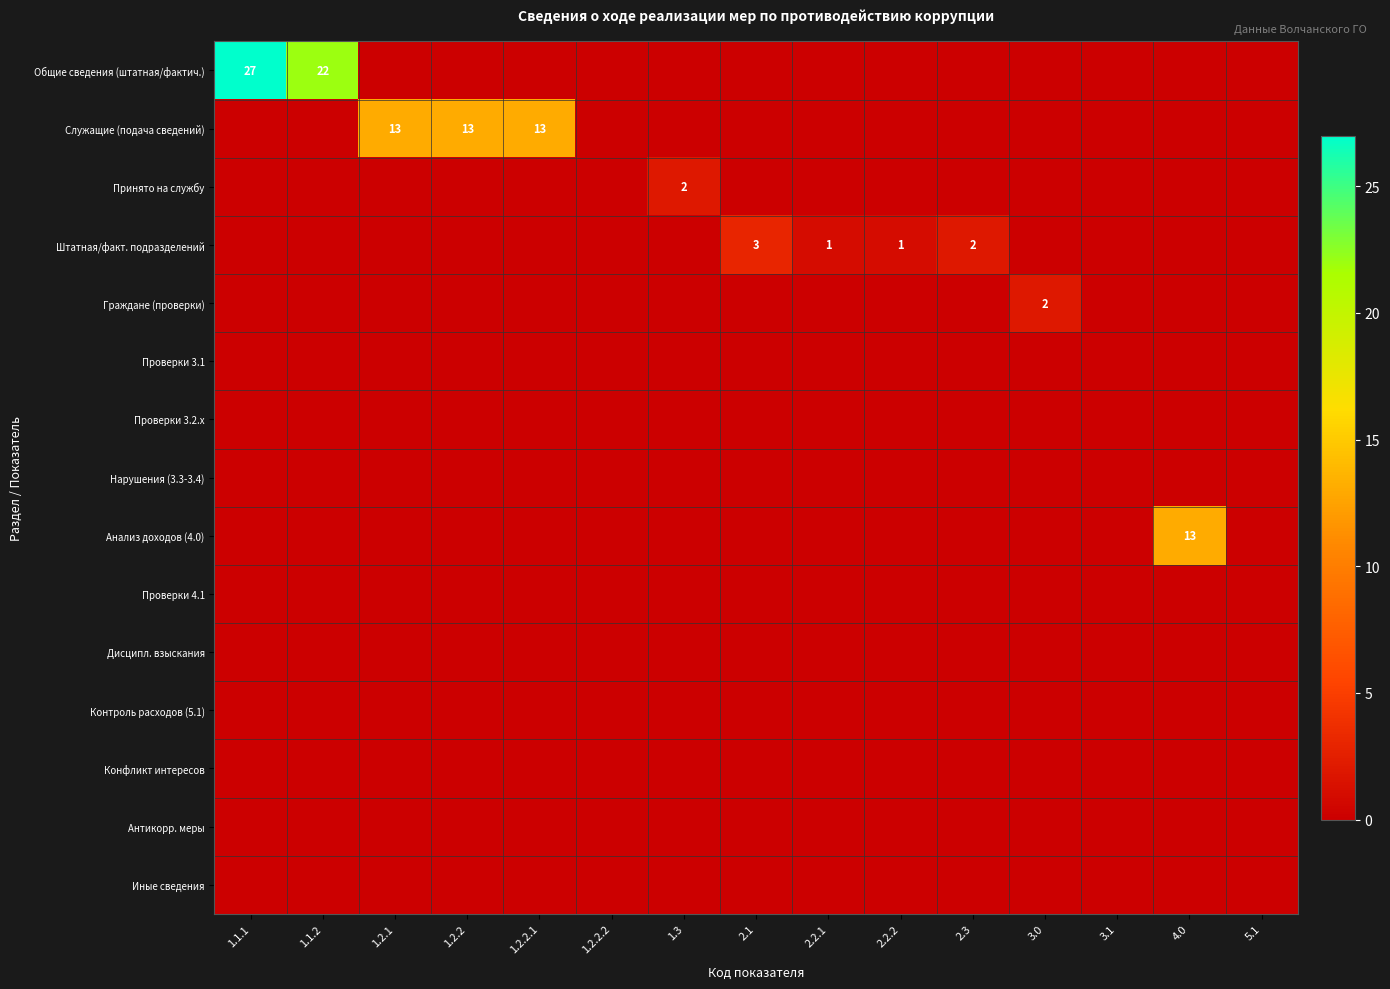

Is the value of Иные сведения at 1.2.2.2 greater than the value of Конфликт интересов at 1.2.2.1?

No